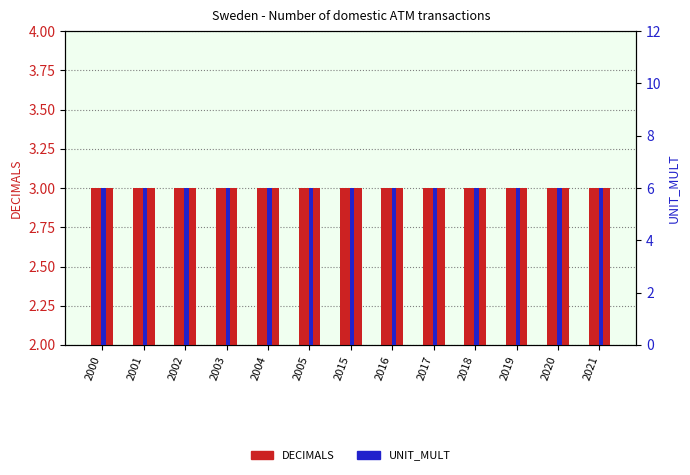

True or false: UNIT_MULT has a value of 4 at 2000.

False